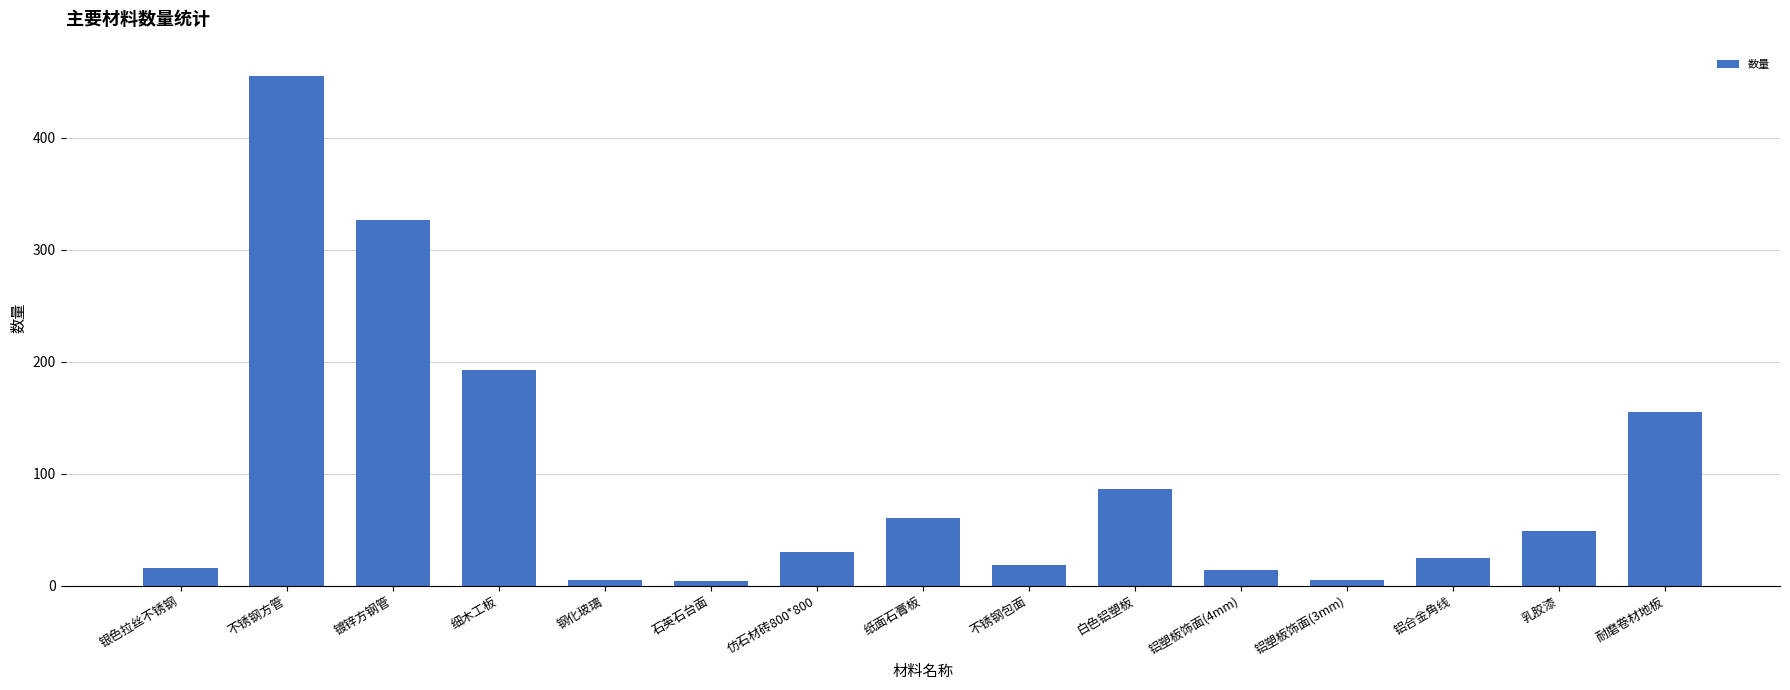

True or false: the data shows 108.7 at 细木工板.

False